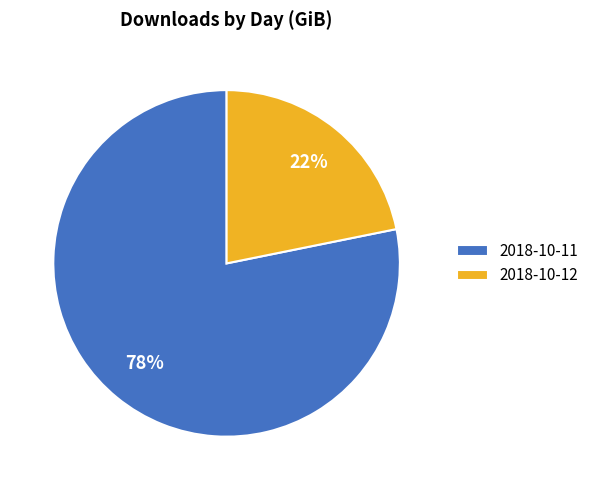

Rank the categories by value from lowest to highest.

2018-10-12, 2018-10-11